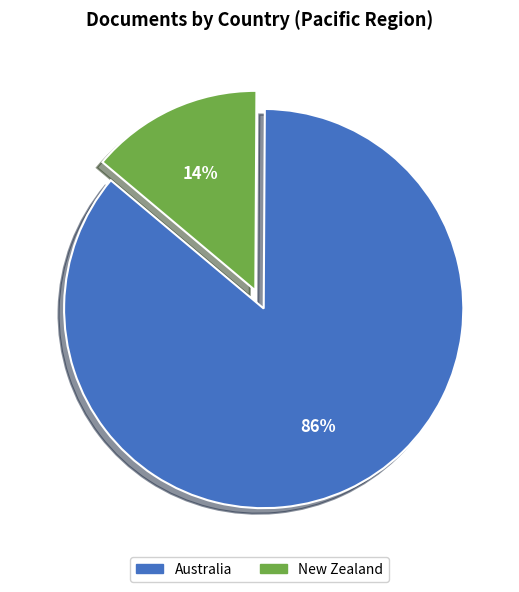

To the nearest percent, what is the average slice percentage?

50%